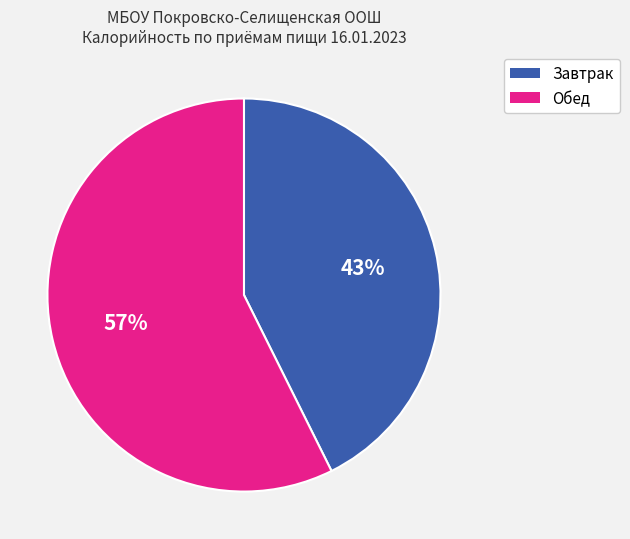

To the nearest percent, what is the combined percentage of Обед and Завтрак?

100%